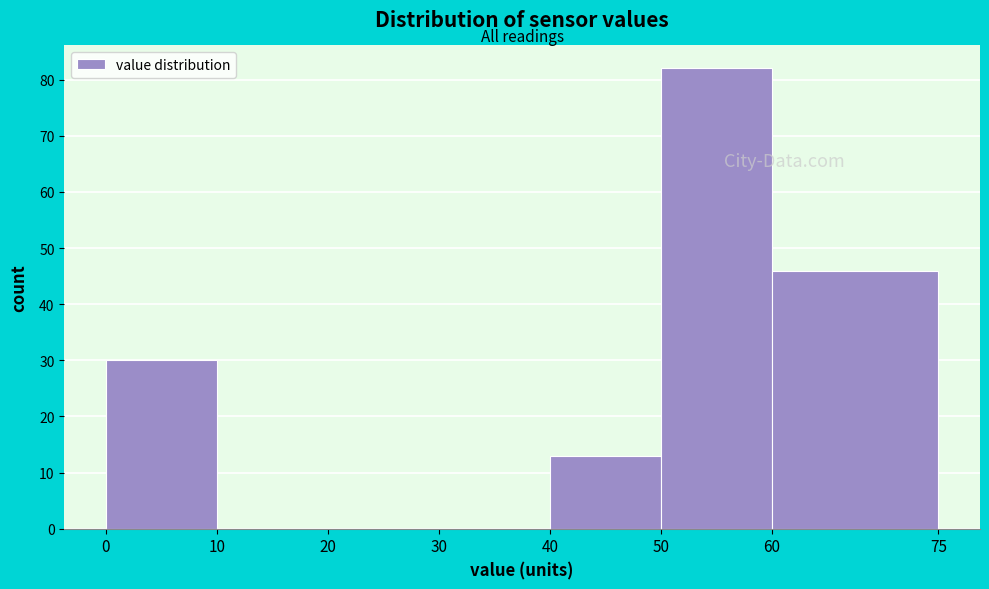

What is the height of the bar covering 60 to 75 on the x-axis? The values are not printed on the chart, so give them approximately, as read against the axis.

46